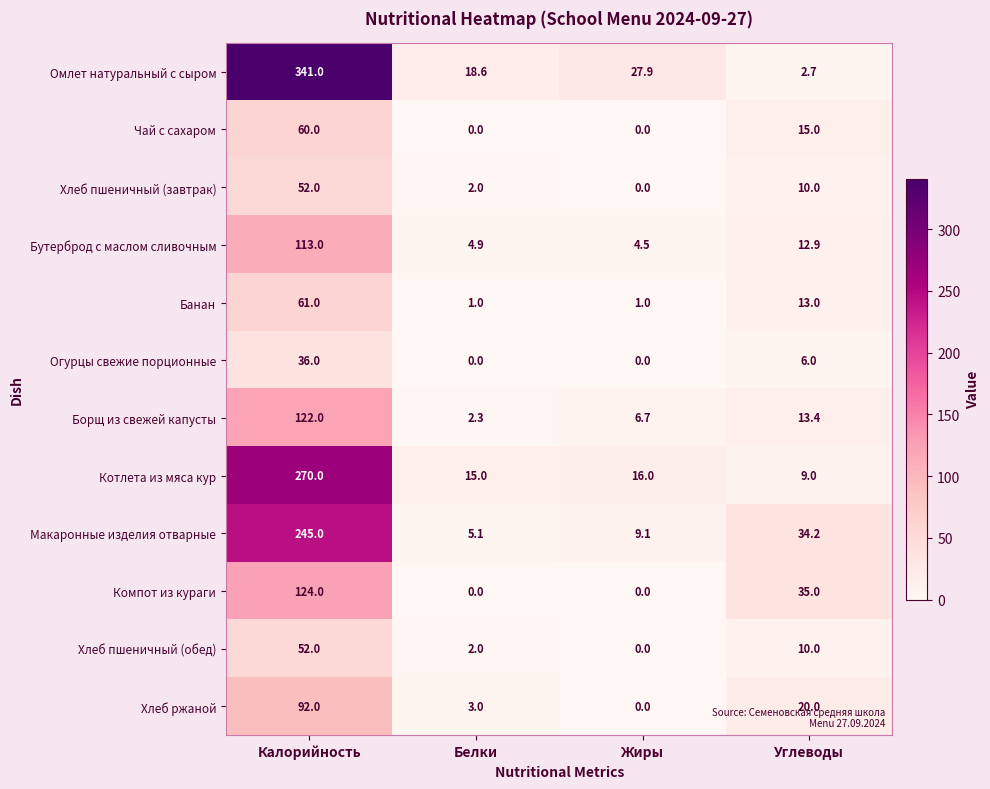

List the labels in order of Борщ из свежей капусты value, smallest first.

Белки, Жиры, Углеводы, Калорийность